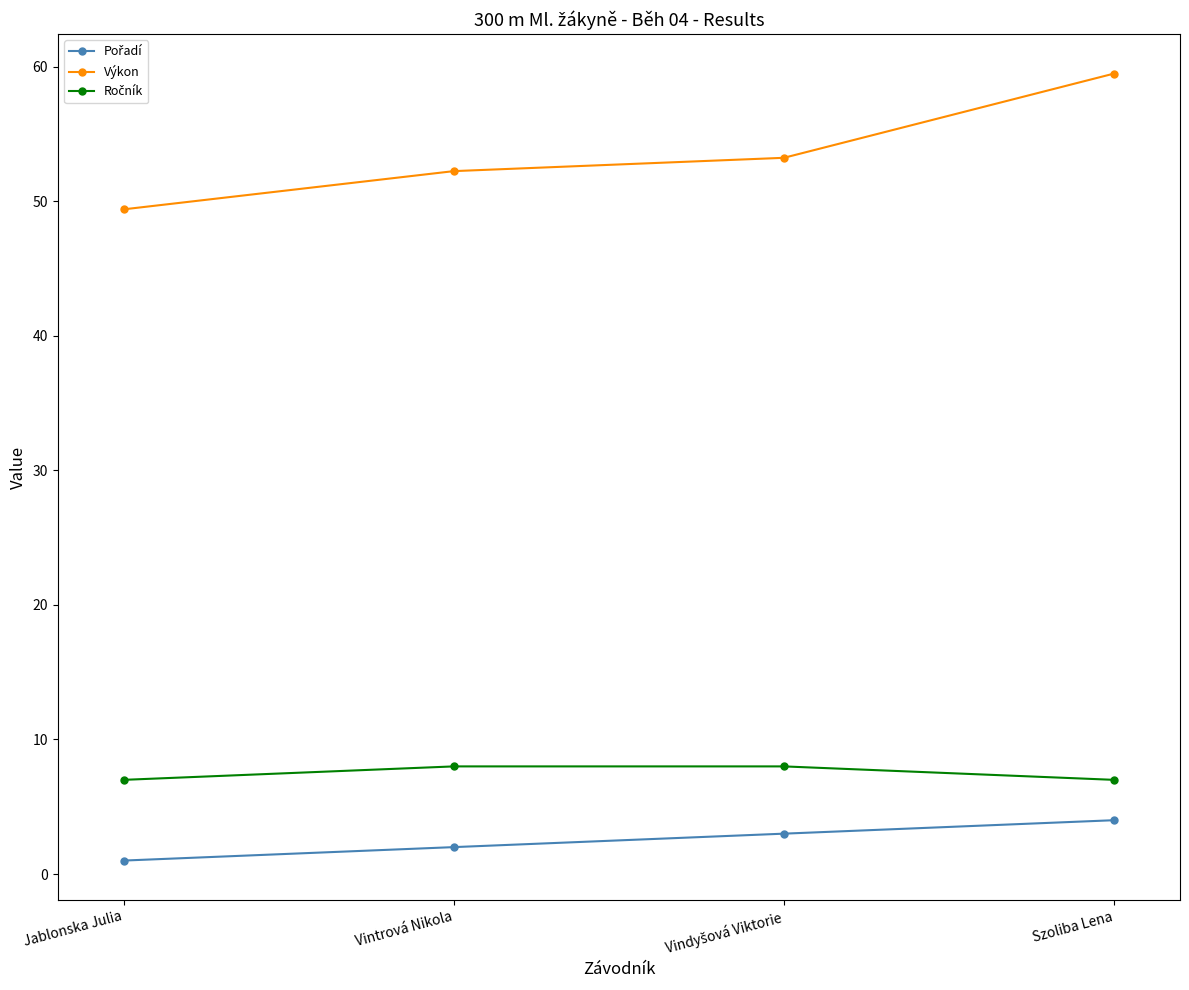

At which category is the sum across all series the highest?

Szoliba Lena